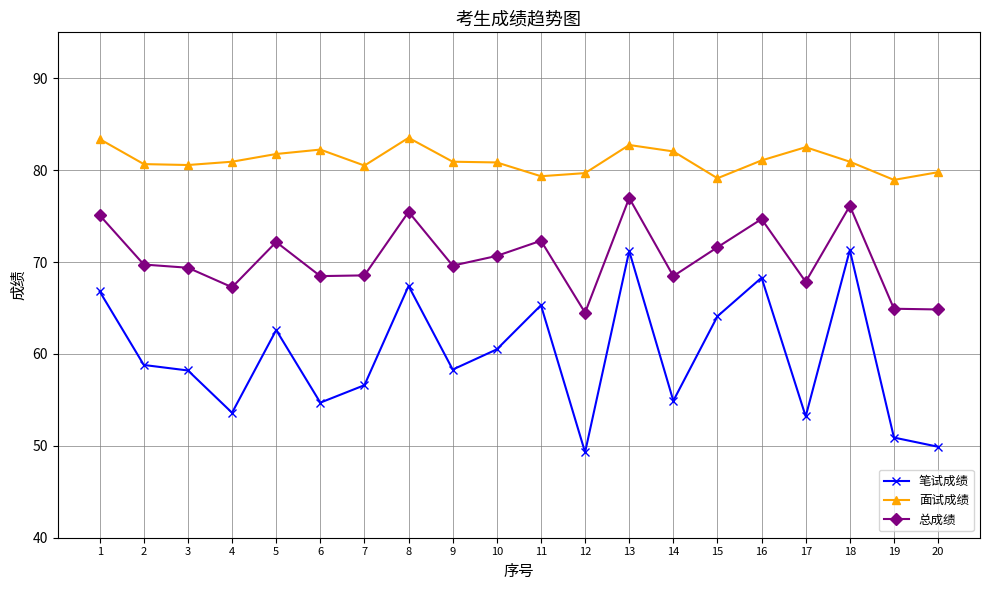

True or false: 笔试成绩 has a value of 93.2 at 9.

False